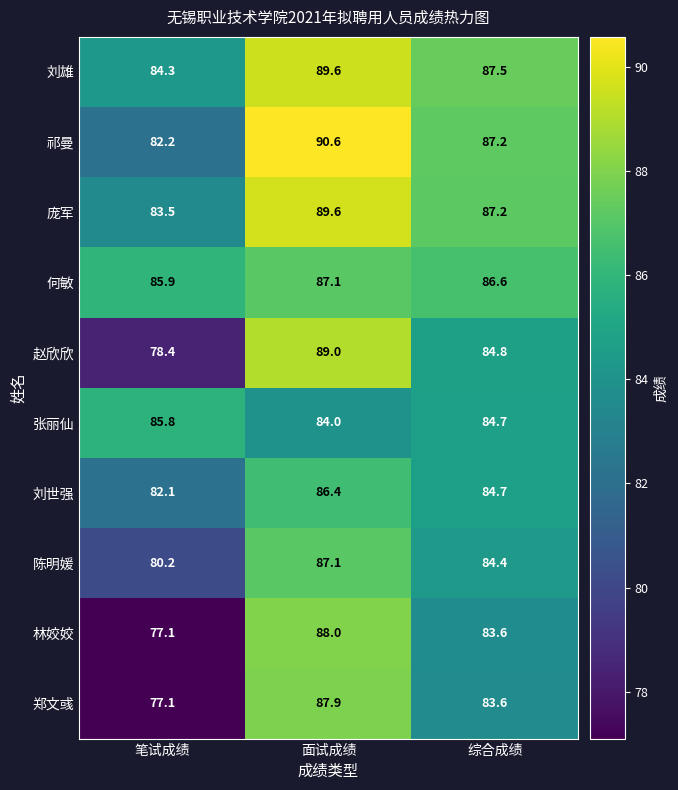

How many data points does each series have?

3